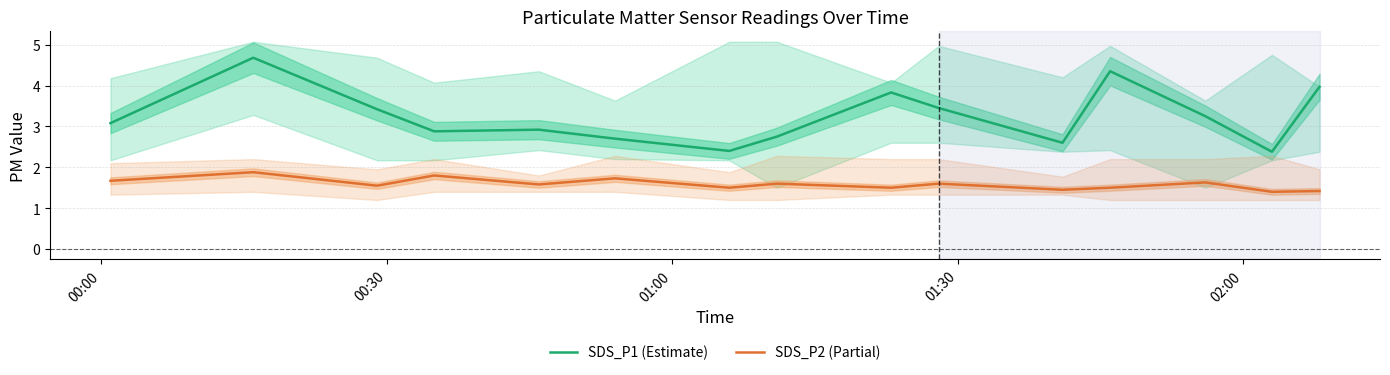

What is the maximum value for SDS_P2 (Partial)?

1.9